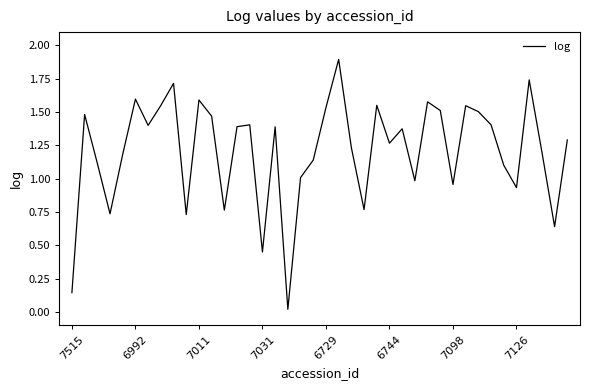

What is the greatest value displayed?

1.9